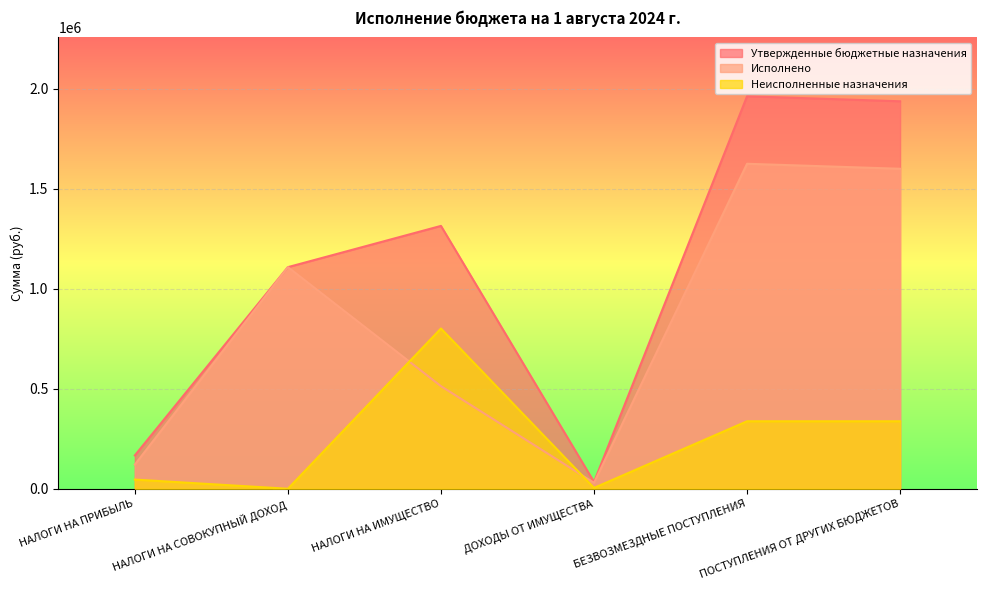

Is the value of Утвержденные бюджетные назначения at ПОСТУПЛЕНИЯ ОТ ДРУГИХ БЮДЖЕТОВ greater than the value of Исполнено at ДОХОДЫ ОТ ИМУЩЕСТВА?

Yes